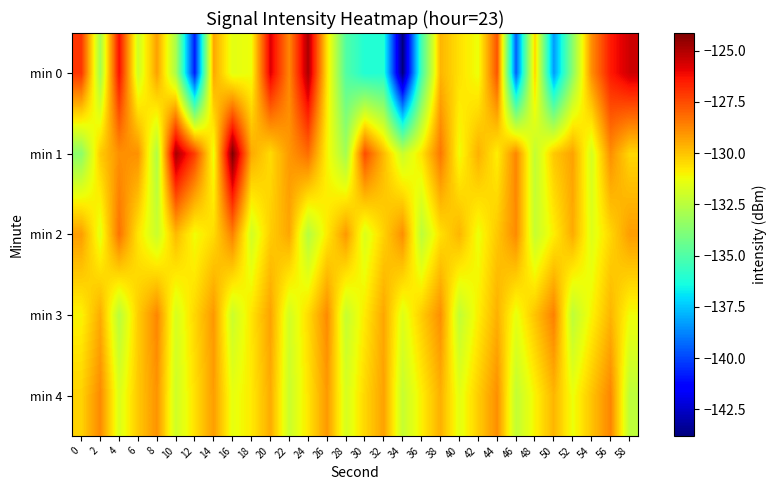

What is the total value across all series at 24?

-646.9